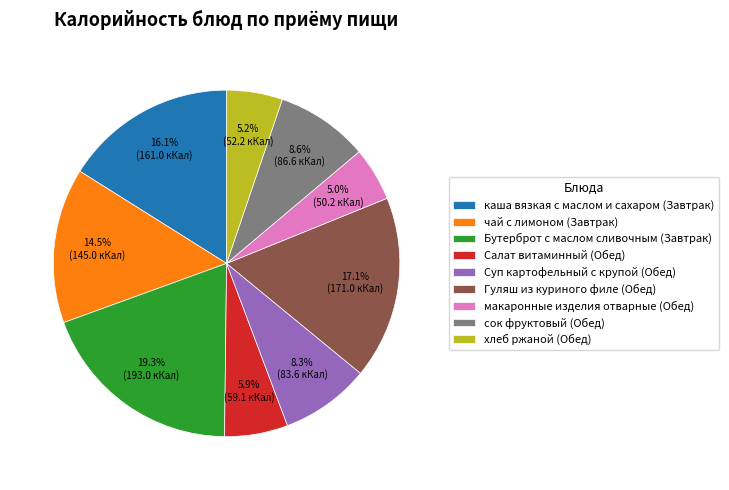

What percentage is NOT represented by Салат витаминный (Обед)?

94.1%